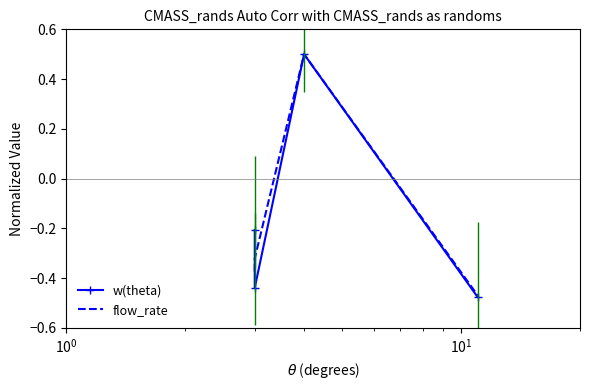

Reading left to right, what are all the values shown in this chart?

w(theta): -0.2	-0.4	0.5	-0.5
flow_rate: -0.4	-0.3	0.5	-0.5